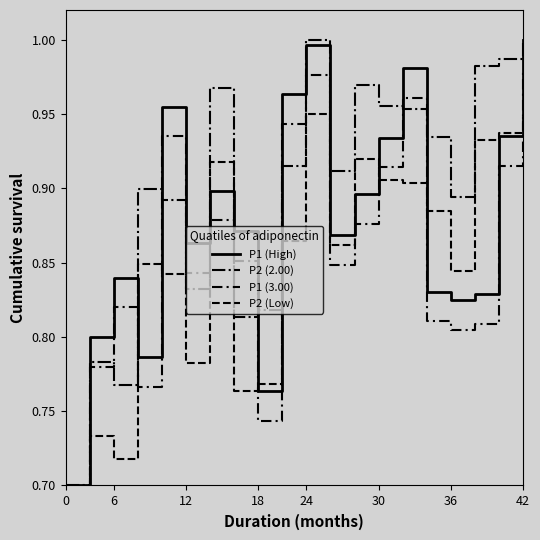

At how many categories does at least one series exceed 0?

20